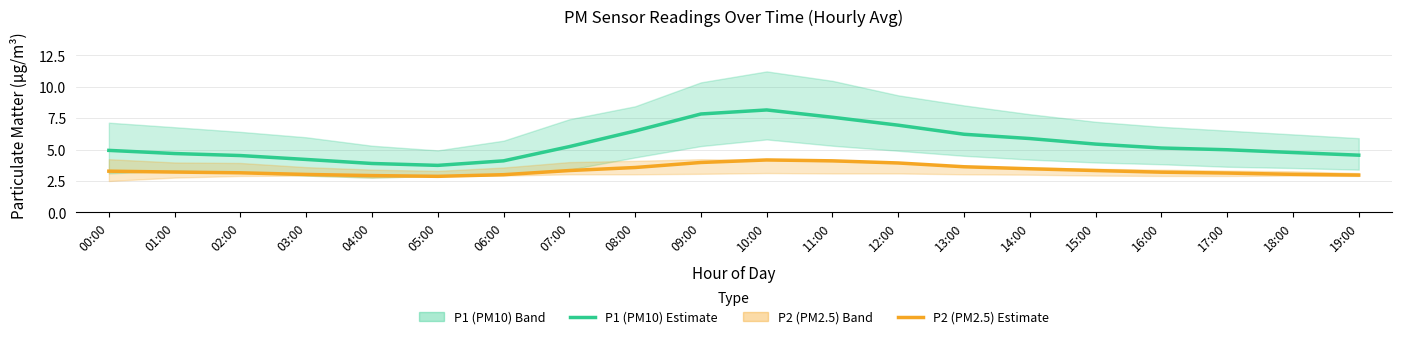

What is the lowest value of the P2 (PM2.5) Estimate series?

2.9